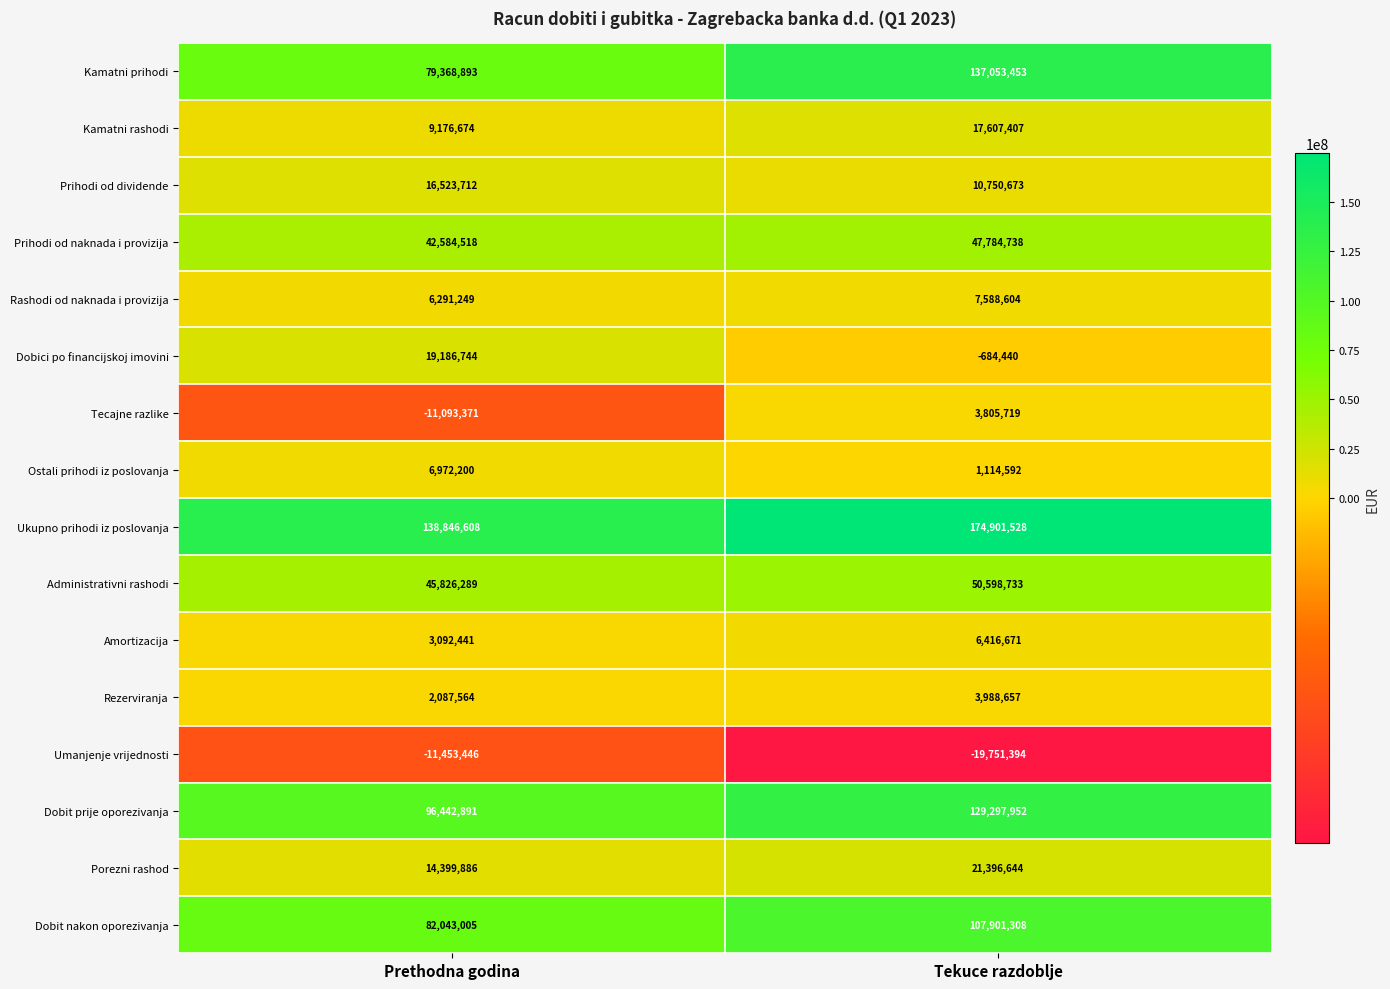

What is the difference between the highest and lowest values at Prethodna godina?

150300054